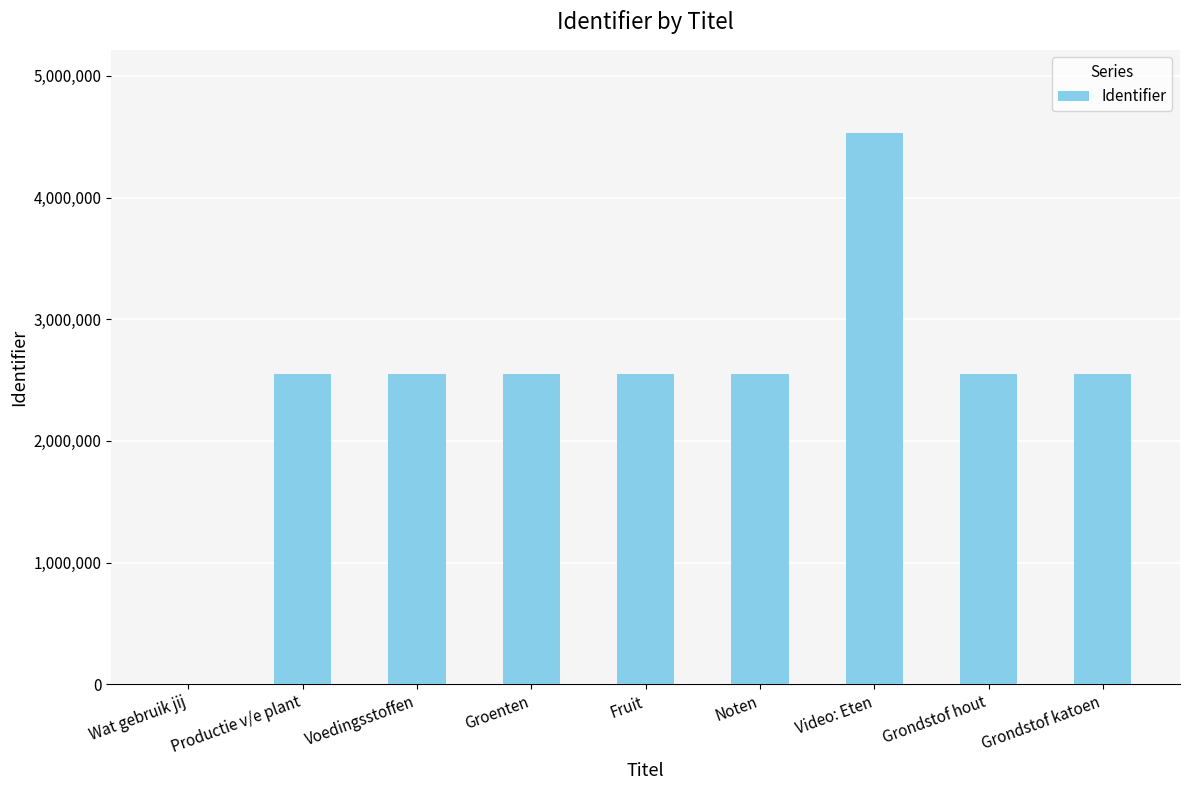

How many distinct data groups are displayed?

1